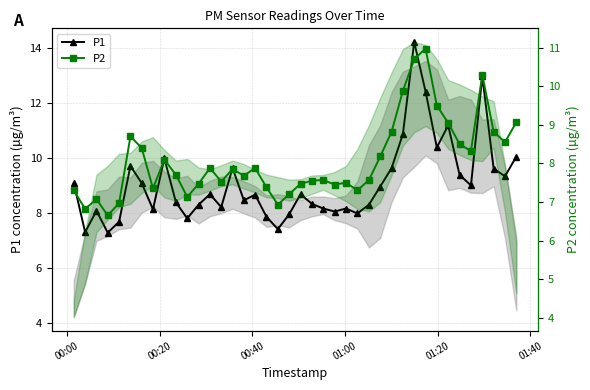

What is the maximum value for P1?

14.2